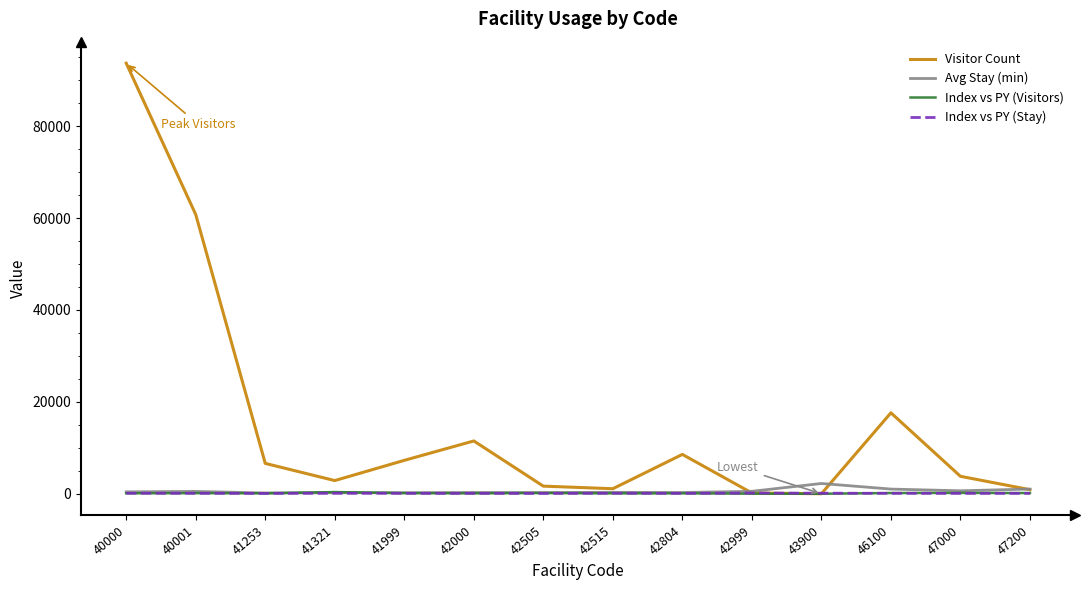

What is the difference between the highest and lowest values at 41999?

7178.4